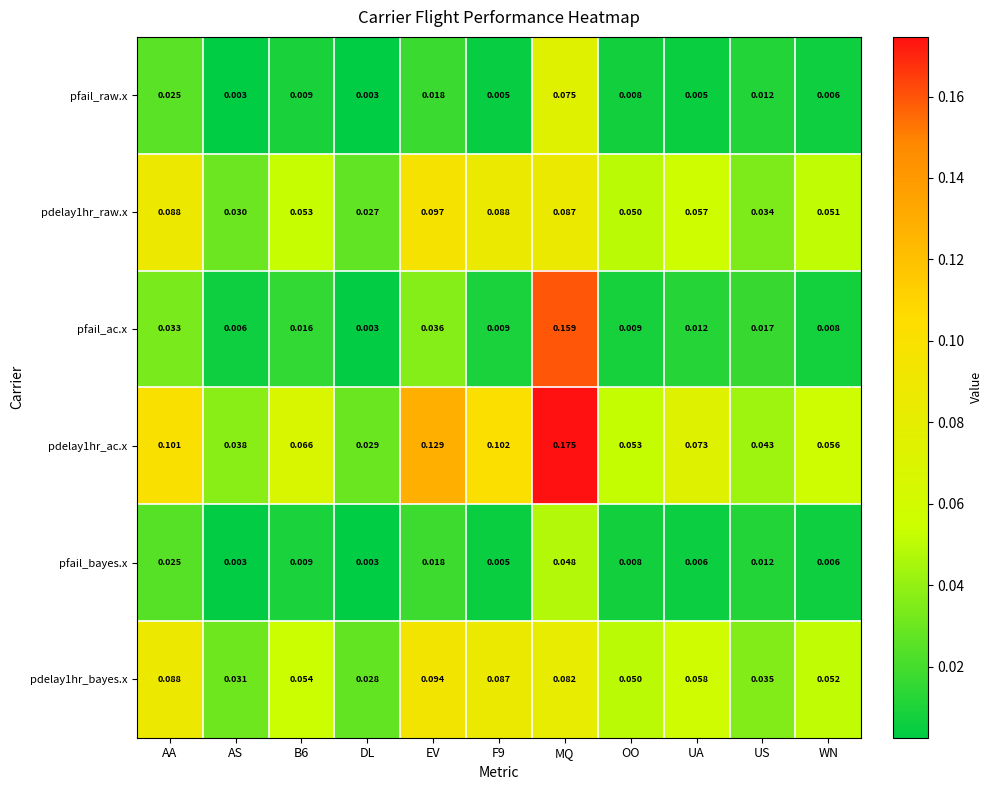

Which series has the largest range (max minus min)?

pfail_ac.x